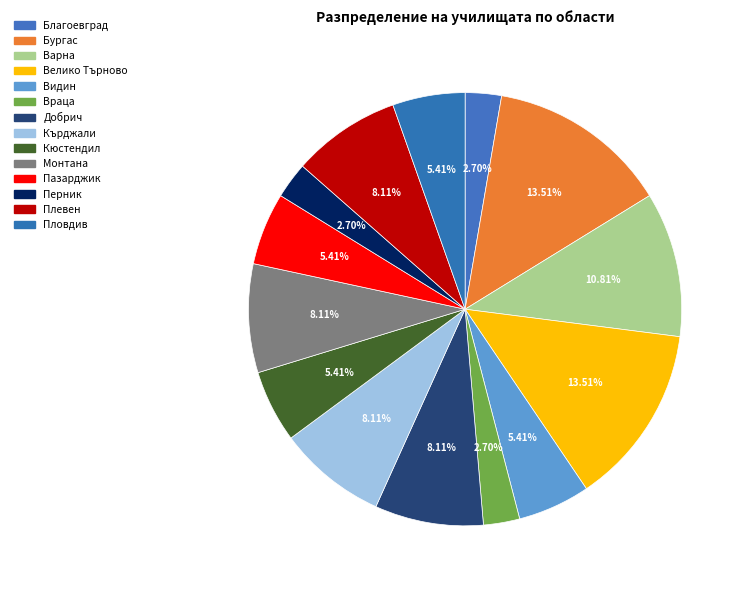

Count the number of slices in the pie.

14